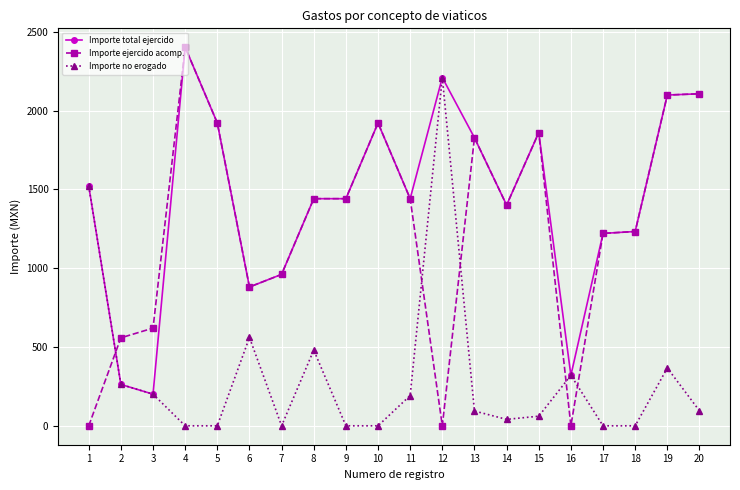

Which series has the largest range (max minus min)?

Importe ejercido acomp.